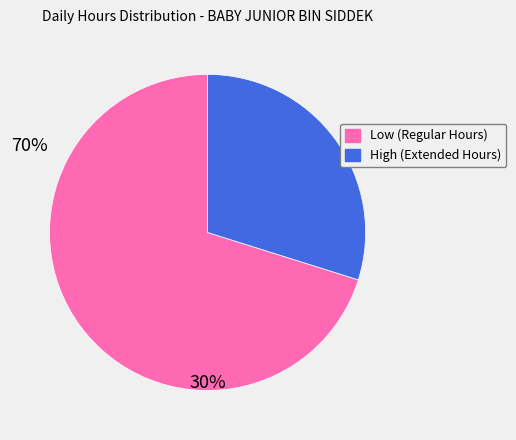

Is there any slice that represents more than half of the pie?

Yes